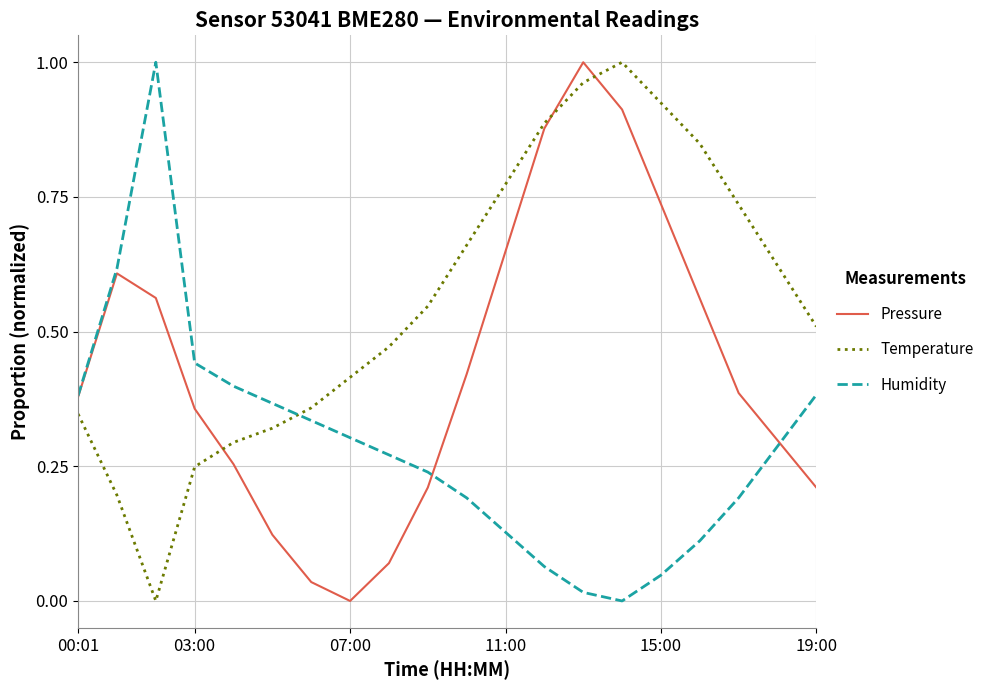

Is this an area chart (filled region under the line)?

No